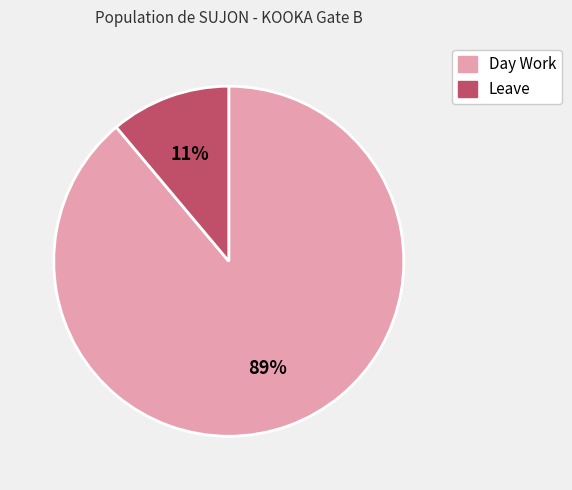

How many segments does this pie chart have?

2